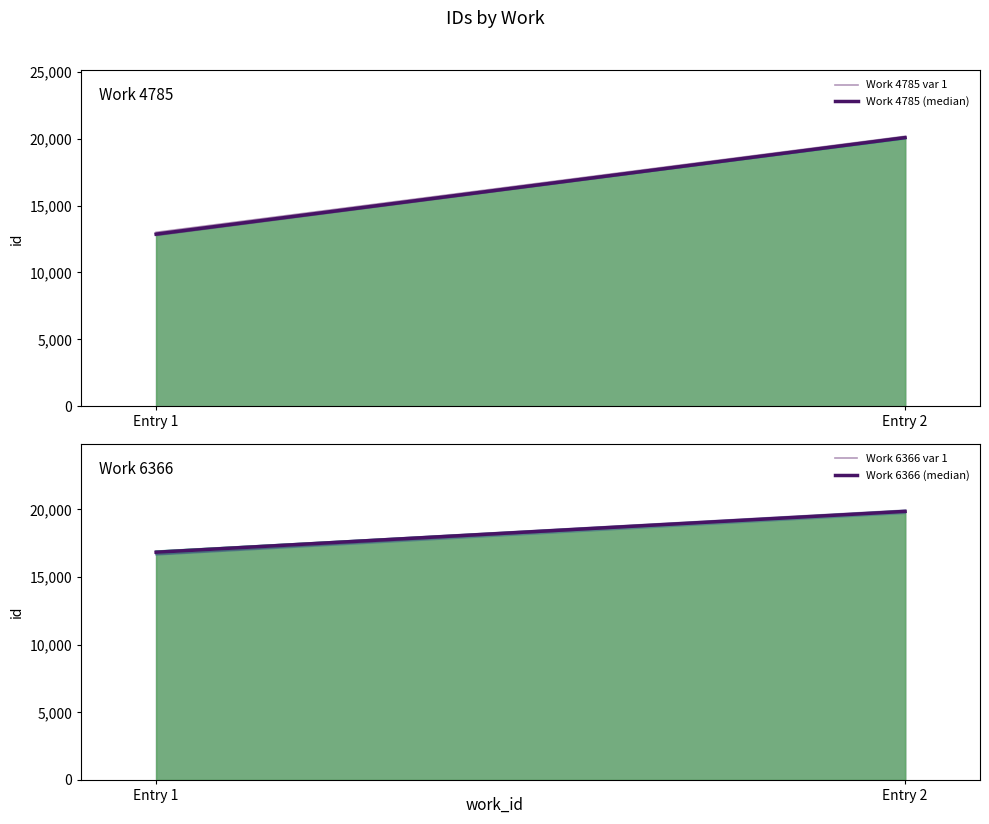

Is the value of Work 6366 (median) at Entry 2 greater than the value of Work 4785 (median) at Entry 1?

Yes